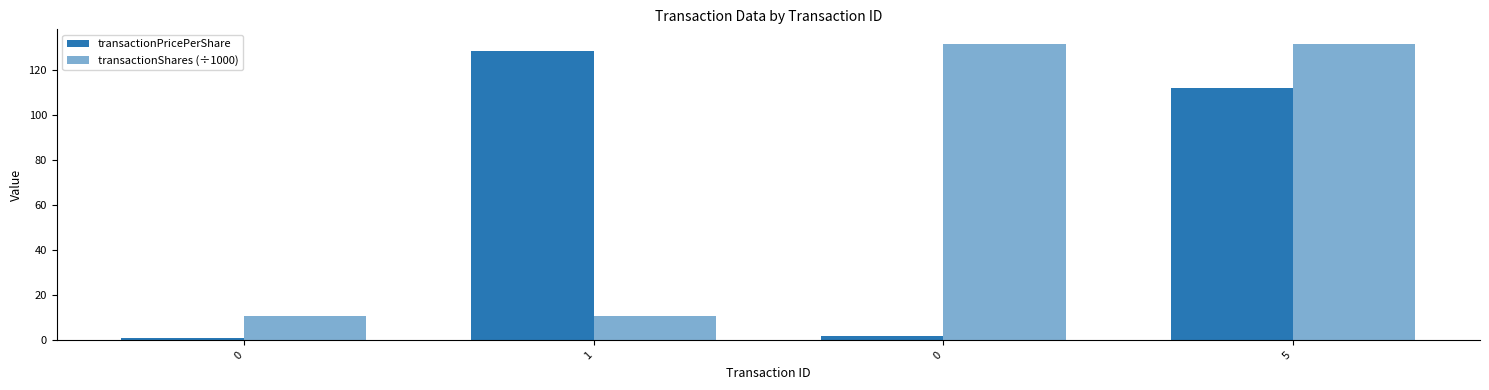

How many groups of bars are there?

4